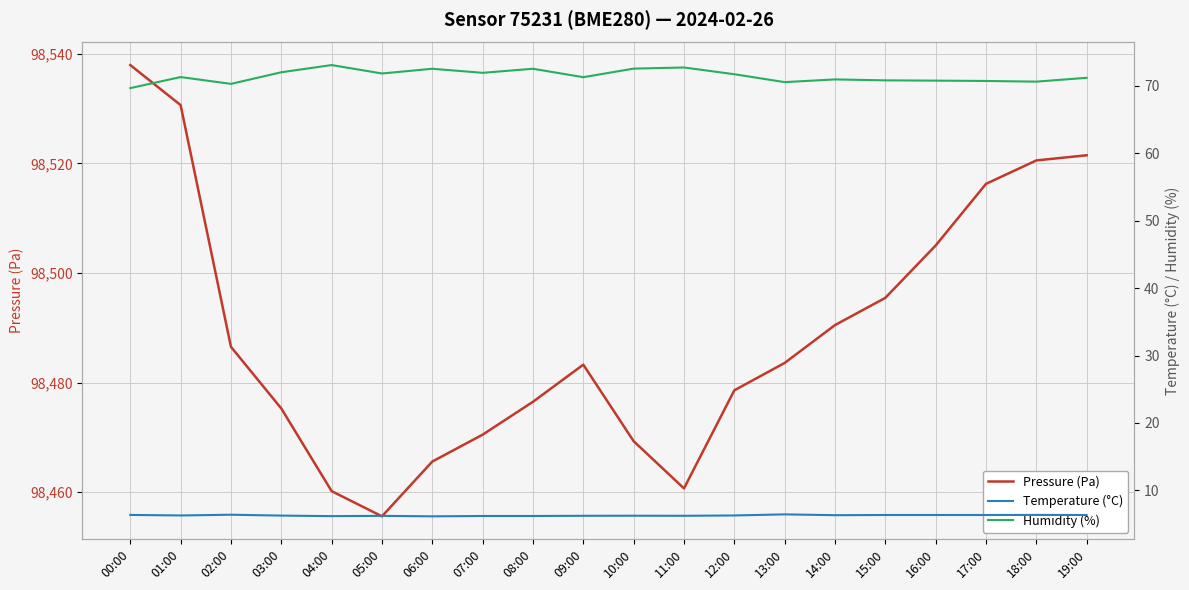

List the labels in order of Humidity (%) value, smallest first.

00:00, 02:00, 13:00, 18:00, 17:00, 16:00, 15:00, 14:00, 19:00, 09:00, 01:00, 12:00, 05:00, 07:00, 03:00, 06:00, 08:00, 10:00, 11:00, 04:00